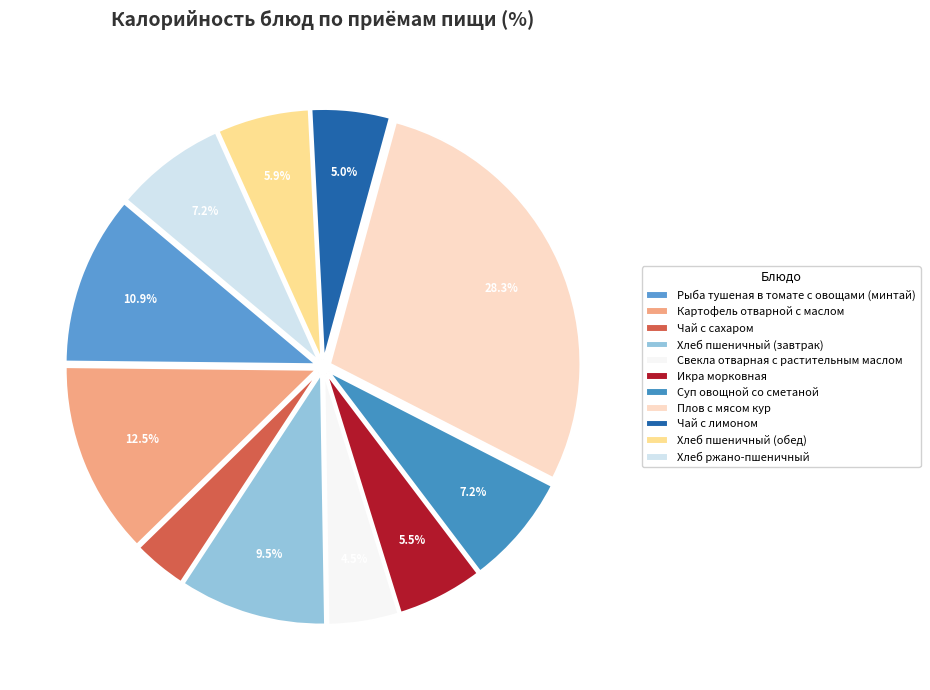

Approximately how many times larger is the value at Хлеб пшеничный (завтрак) compared to Рыба тушеная в томате с овощами (минтай)?

0.9